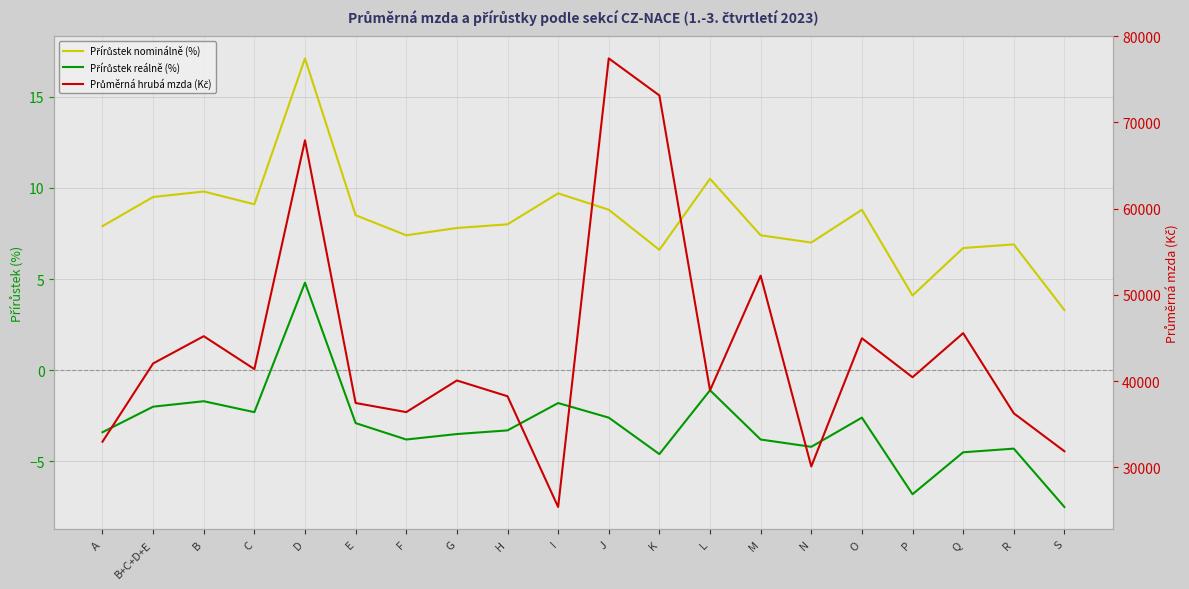

Reading right to left, list all the values displayed in this chart.

Přírůstek nominálně (%): 3.3	6.9	6.7	4.1	8.8	7.0	7.4	10.5	6.6	8.8	9.7	8.0	7.8	7.4	8.5	17.1	9.1	9.8	9.5	7.9
Přírůstek reálně (%): -7.5	-4.3	-4.5	-6.8	-2.6	-4.2	-3.8	-1.1	-4.6	-2.6	-1.8	-3.3	-3.5	-3.8	-2.9	4.8	-2.3	-1.7	-2.0	-3.4
Průměrná hrubá mzda (Kč): 31875.0	36274.0	45566.0	40452.0	44973.0	30109.0	52230.0	38933.0	73122.0	77416.0	25414.0	38251.0	40080.0	36413.0	37468.0	67923.0	41399.0	45212.0	42051.0	32982.0